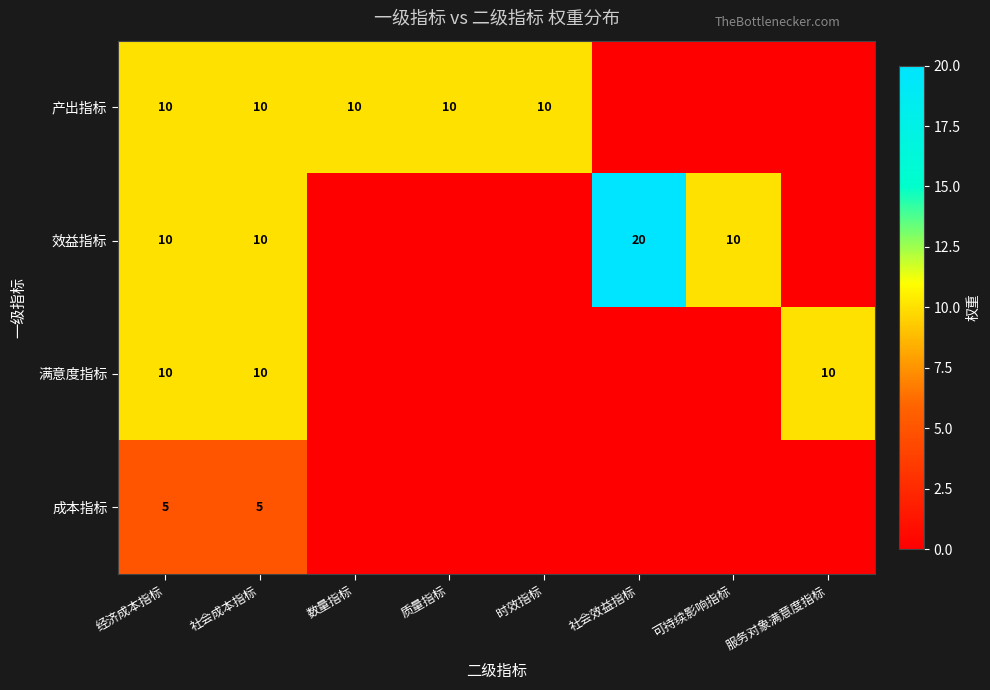

What is the sum of the 效益指标 values at 经济成本指标 and 社会成本指标?

20